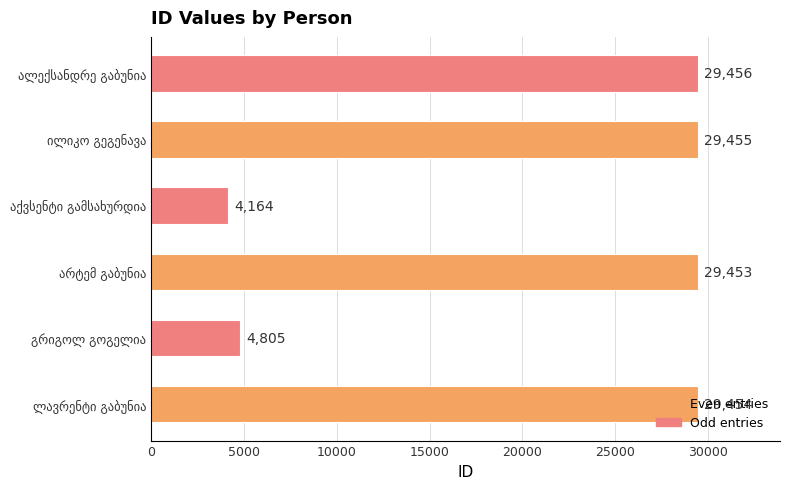

What is the minimum value shown in the chart?

4164